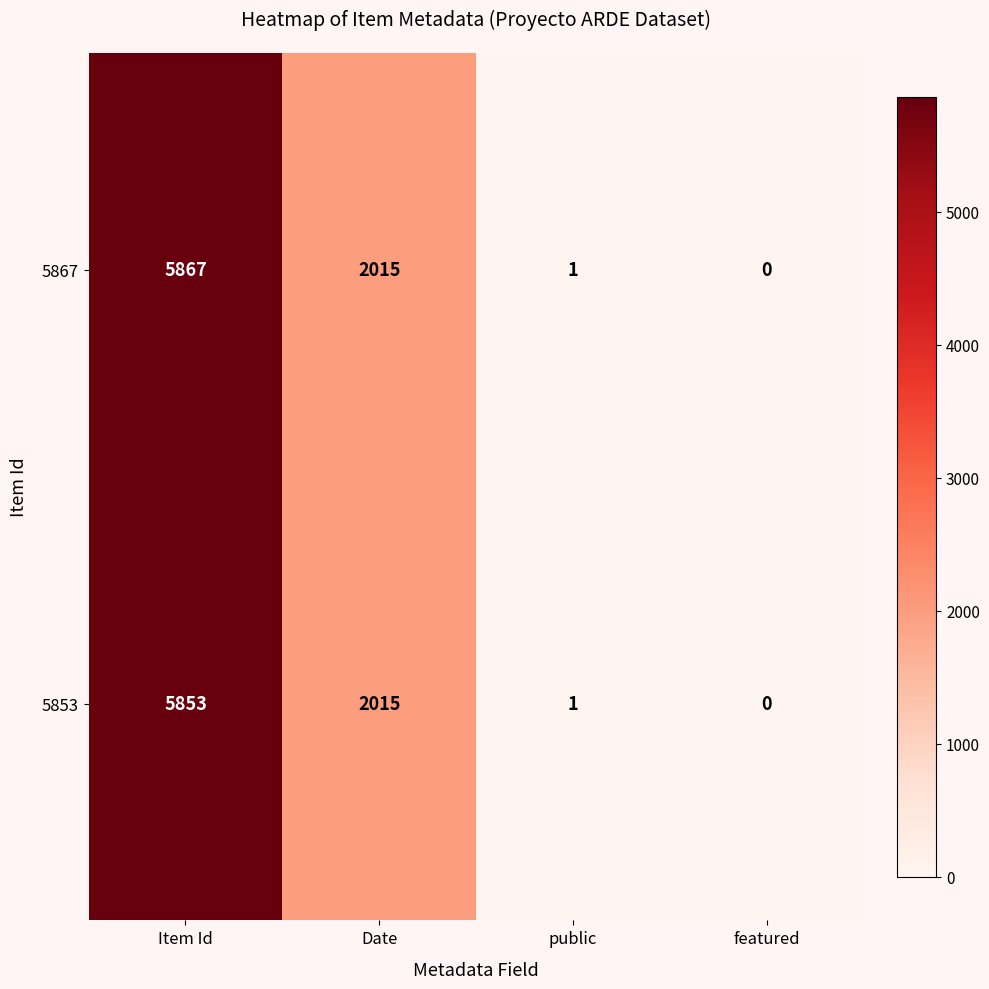

How many values in 5853 are above zero?

3